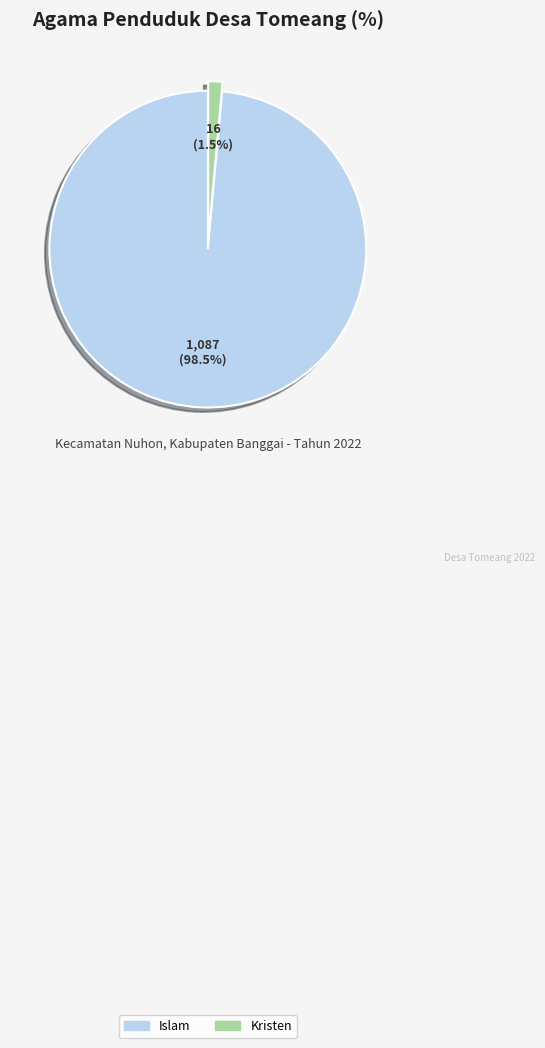

Is there a majority slice in this chart?

Yes